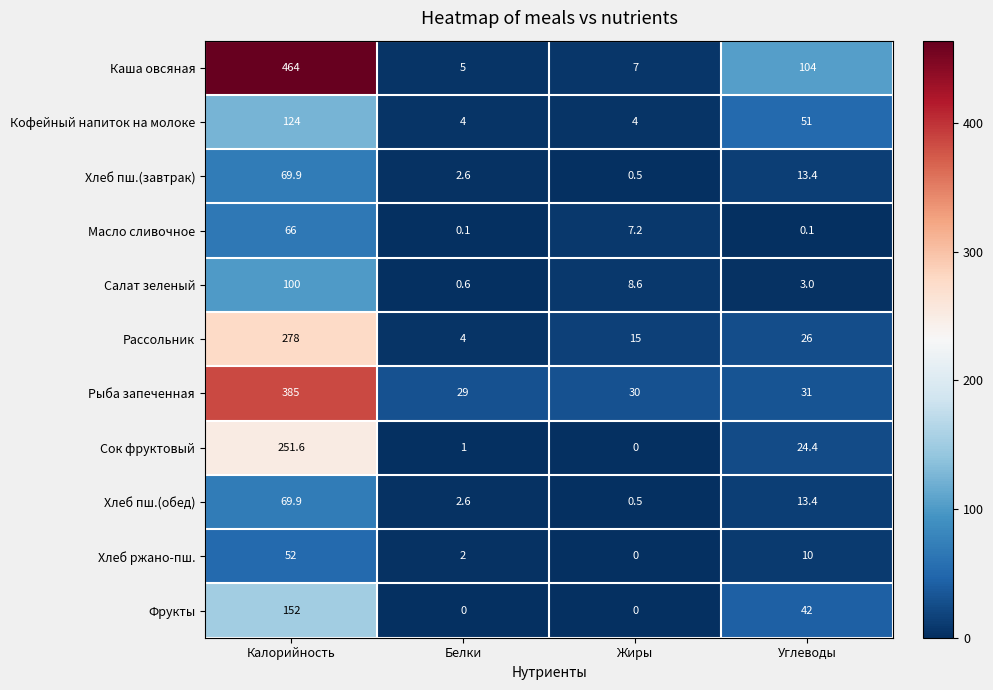

The Каша овсяная series shows 104.0 at Углеводы. True or false?

True